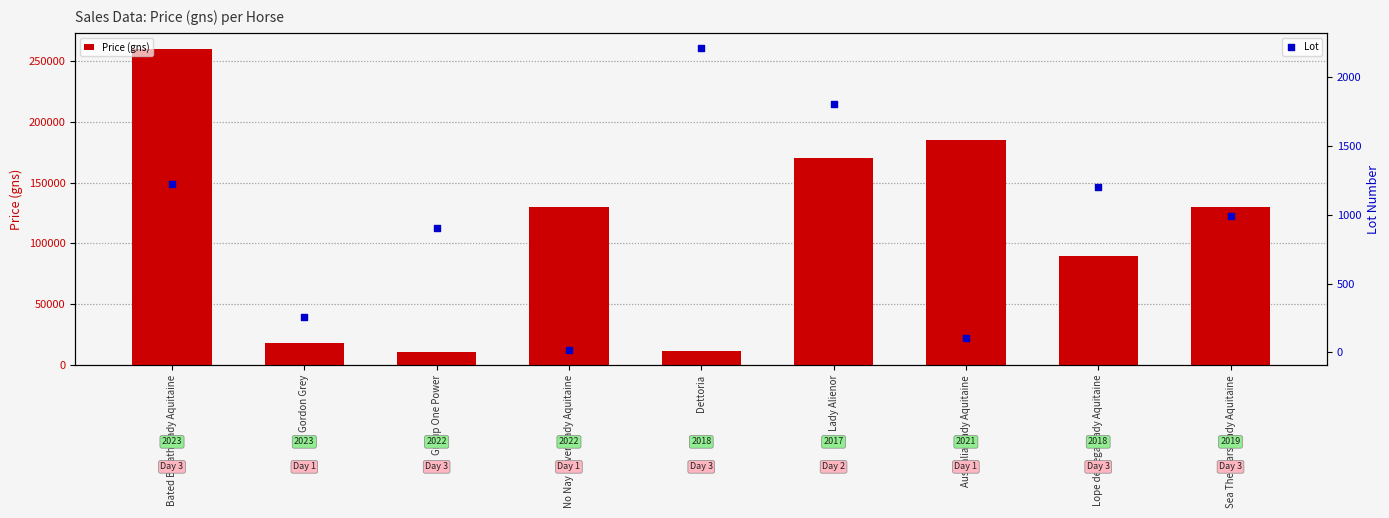

Which series has the widest spread of Y values?

Price (gns)